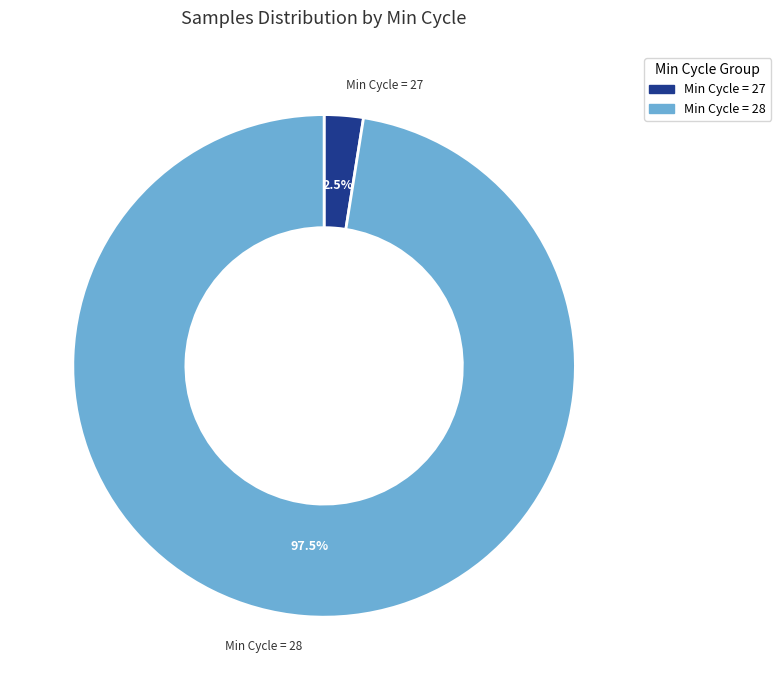

Is there any slice that represents more than half of the pie?

Yes